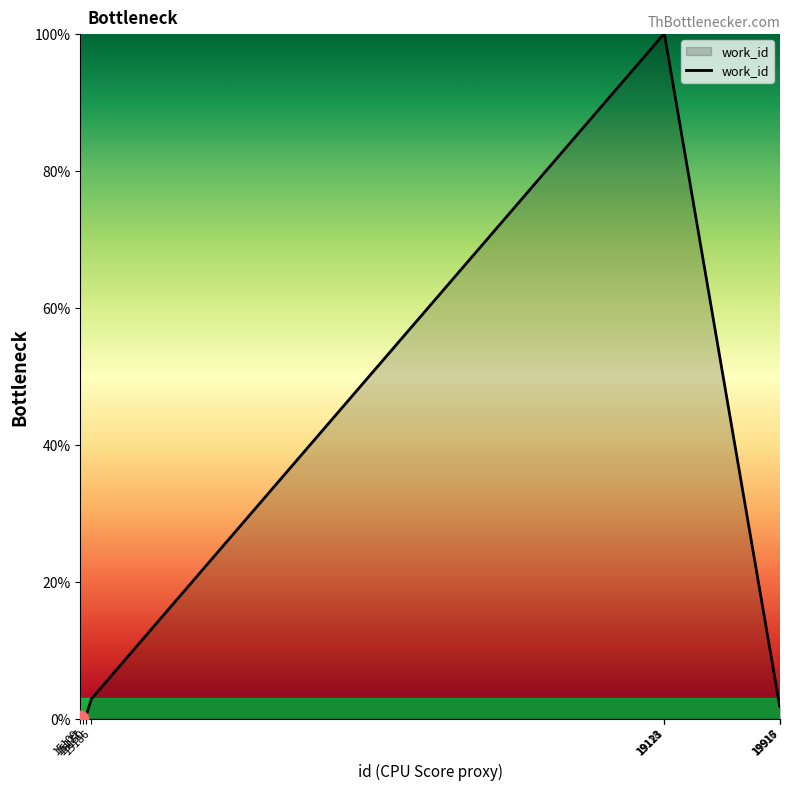

What is the maximum value shown in the chart?

100.0